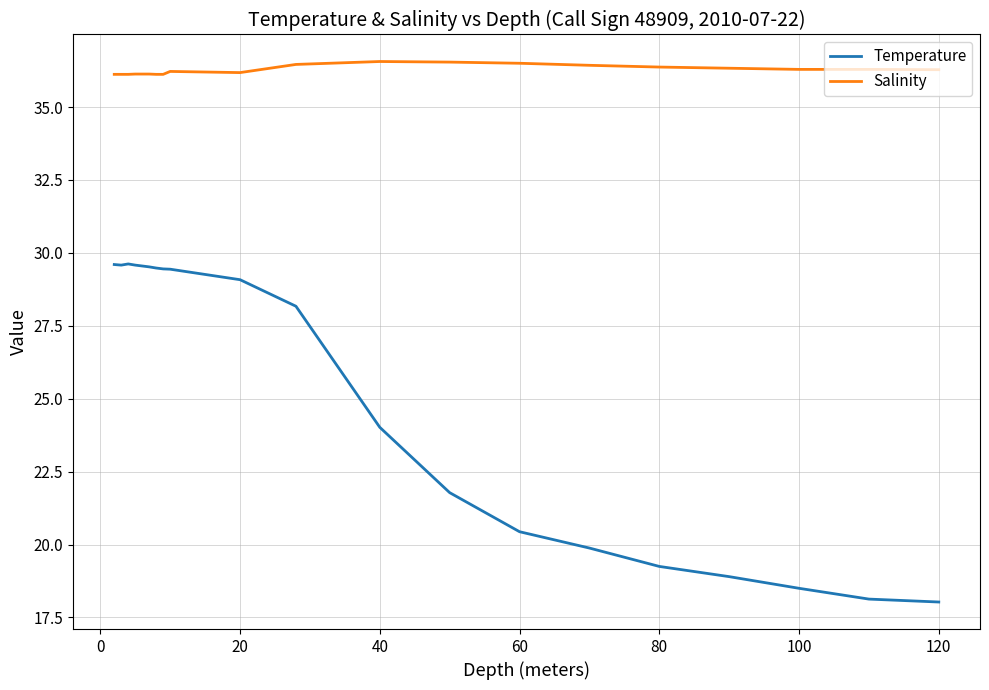

Rank the series by their maximum value, from lowest to highest.

Temperature, Salinity